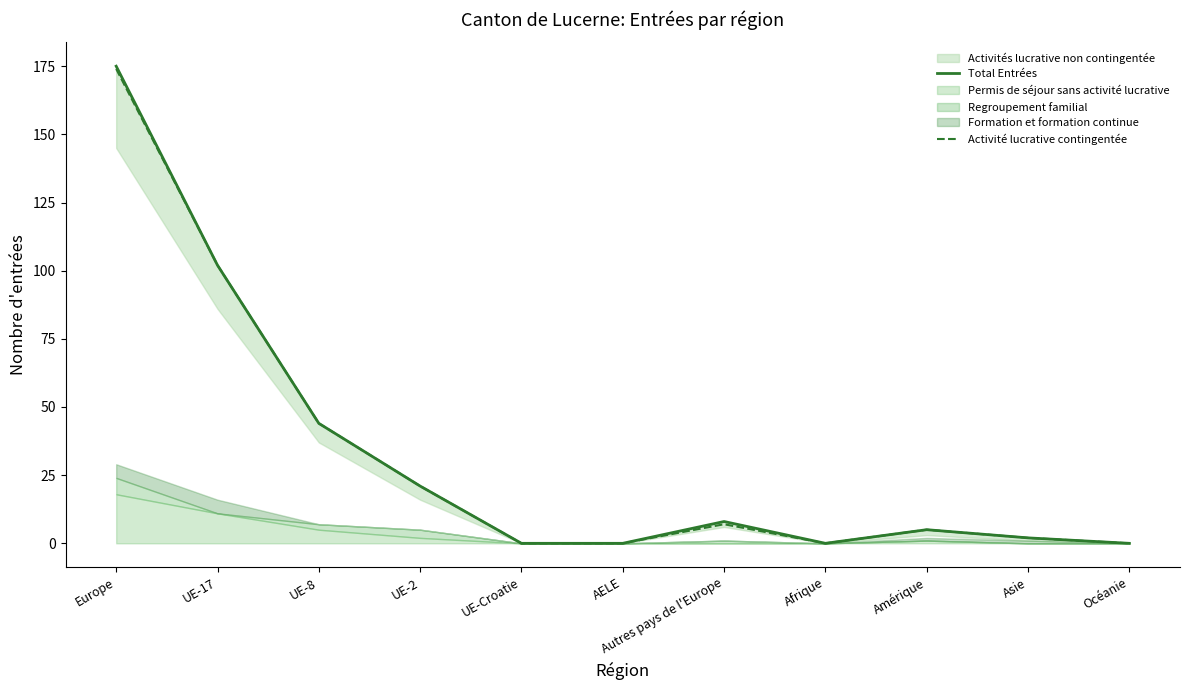

At which label does Activité lucrative contingentée reach its minimum?

UE-Croatie